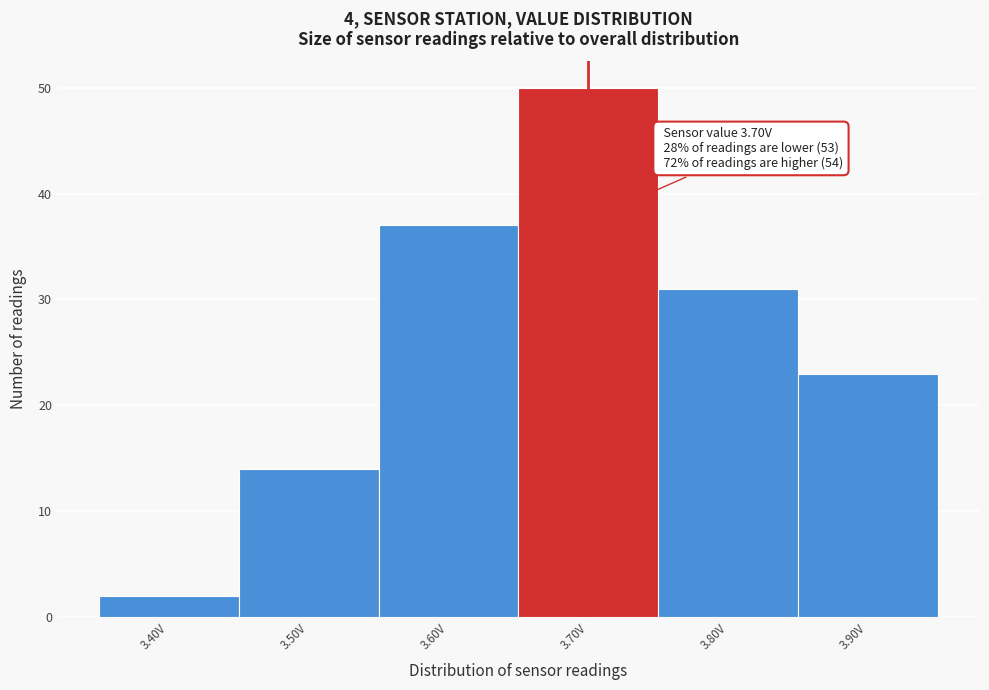

Which range on the x-axis has the tallest bar?

3.65 to 3.75